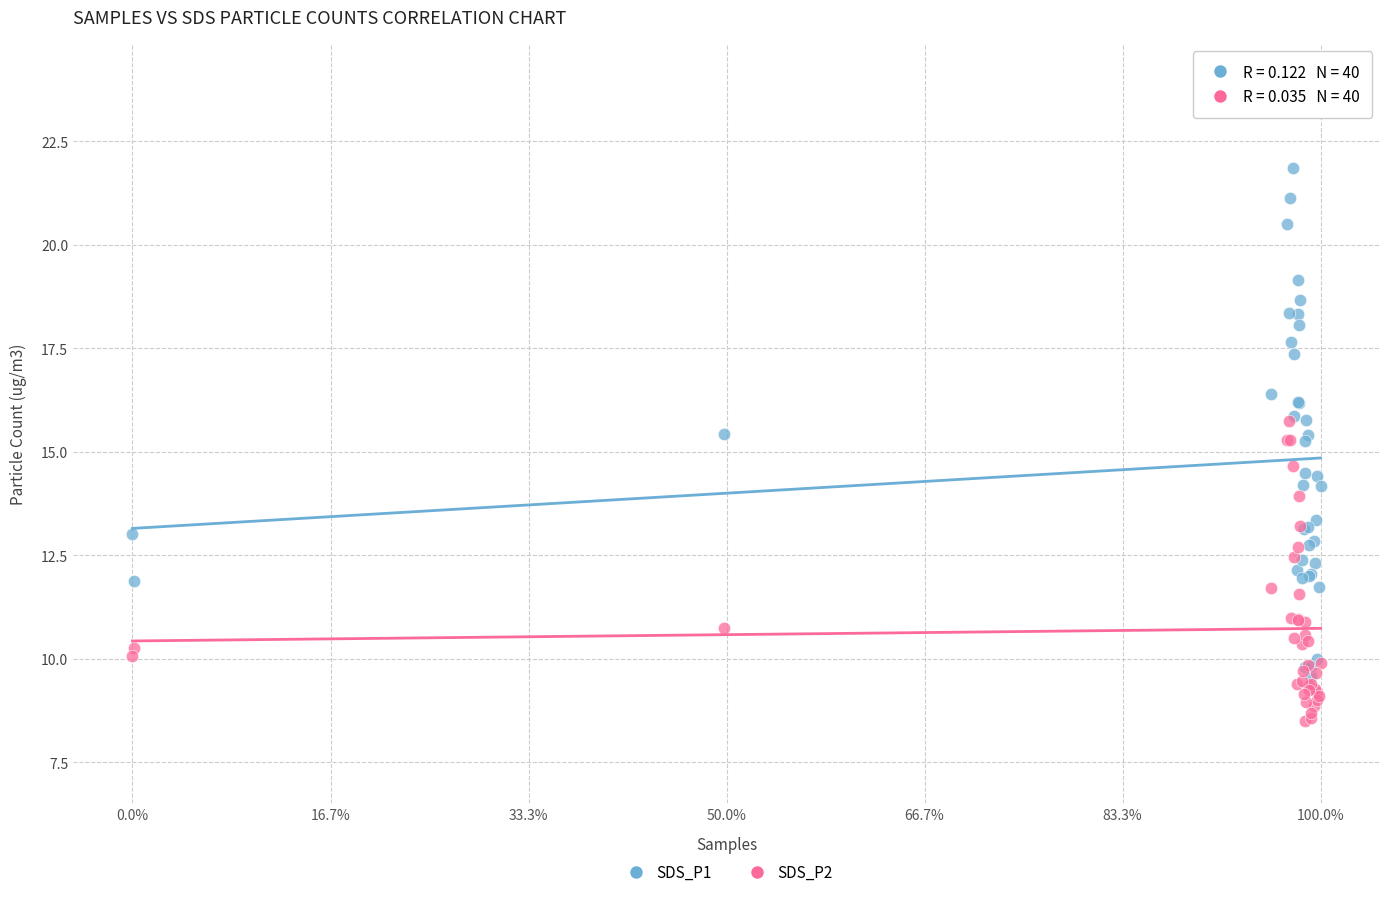

Which series has the largest Y range (max minus min)?

SDS_P1